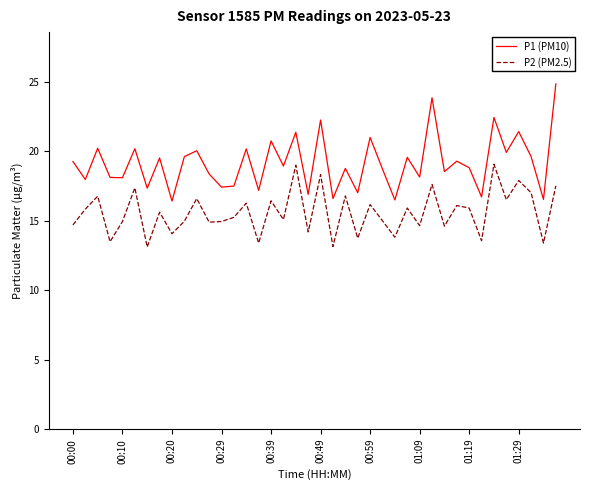

True or false: P2 (PM2.5) and P1 (PM10) intersect in this chart.

False